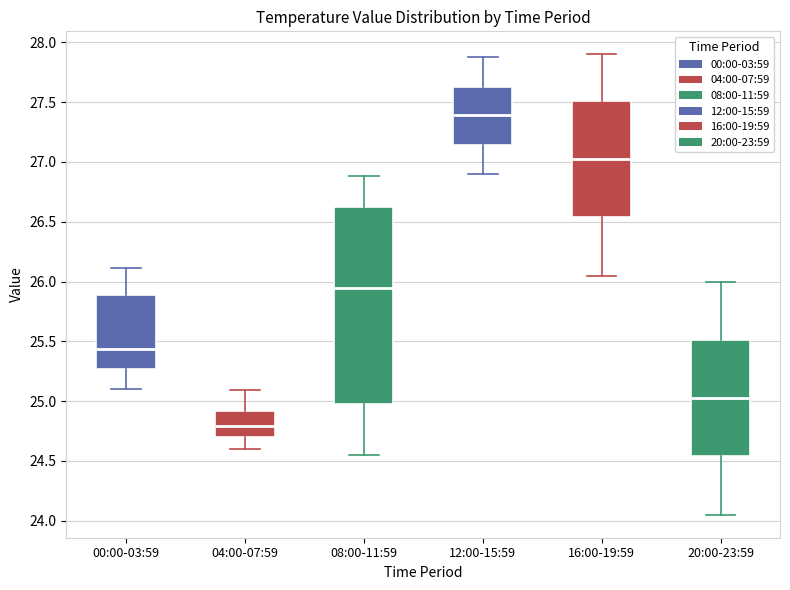

Reading left to right, read every box against the y-axis: the position of its median line, the range the box covers, and the ends of its whiskers. The values are not printed on the chart, so give them approximately, as read against the axis.

00:00-03:59: median 25.45, box 25.25 to 25.90, whiskers 25.10 to 26.10
04:00-07:59: median 24.80, box 24.70 to 24.90, whiskers 24.60 to 25.10
08:00-11:59: median 25.95, box 25.00 to 26.65, whiskers 24.55 to 26.90
12:00-15:59: median 27.40, box 27.15 to 27.65, whiskers 26.90 to 27.90
16:00-19:59: median 27.05, box 26.55 to 27.50, whiskers 26.05 to 27.90
20:00-23:59: median 25.05, box 24.55 to 25.50, whiskers 24.05 to 26.00